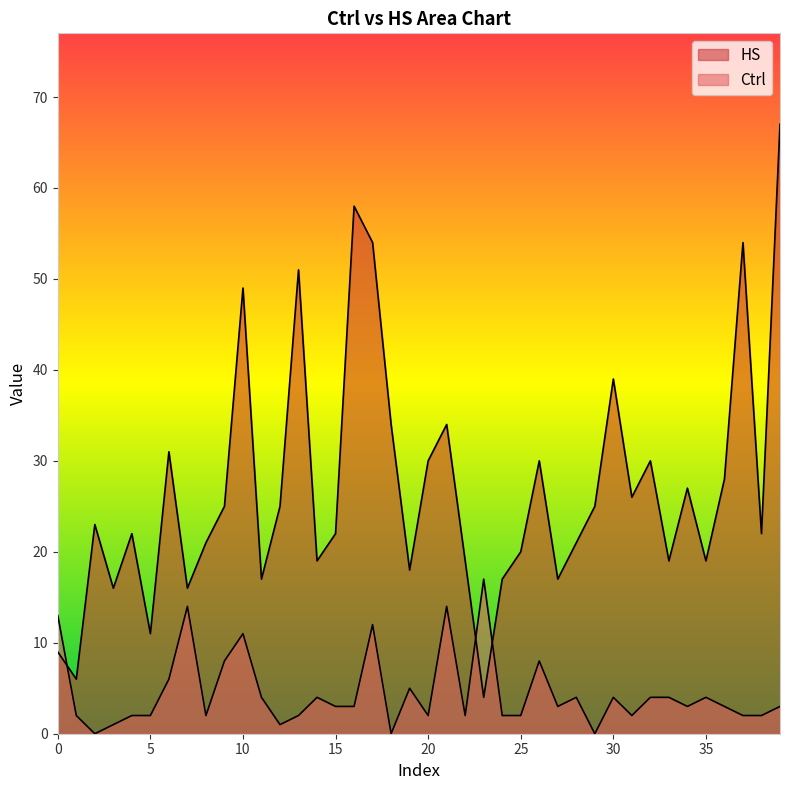

How many times do HS and Ctrl cross each other?

3